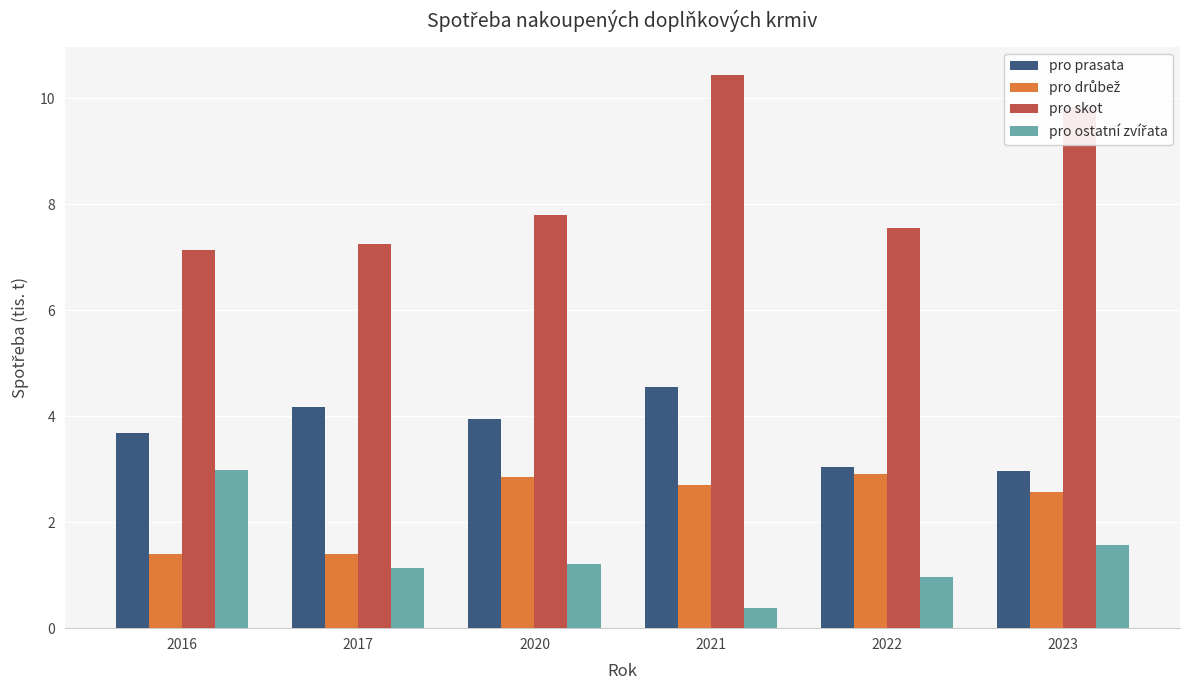

How many categories are shown in the chart?

6